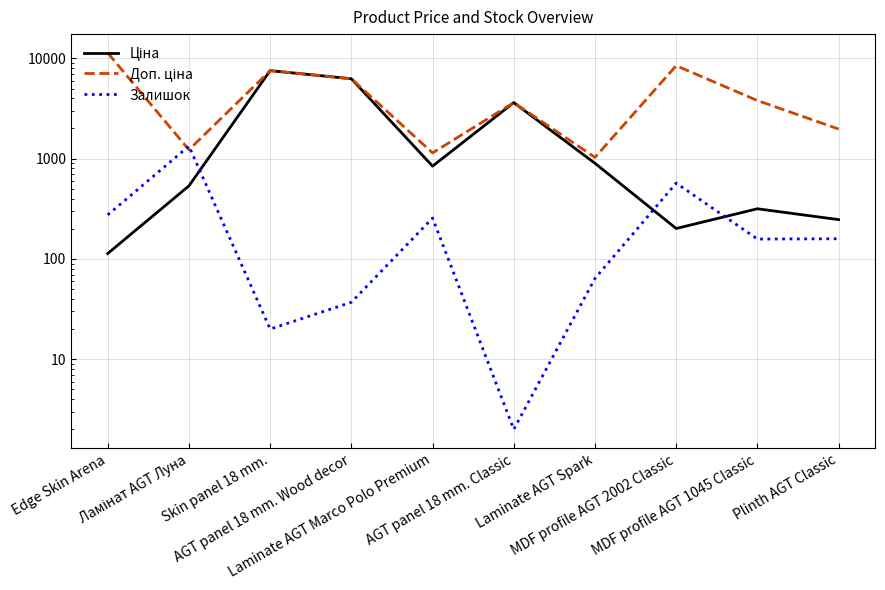

How many interior local valleys does the Залишок series have?

3